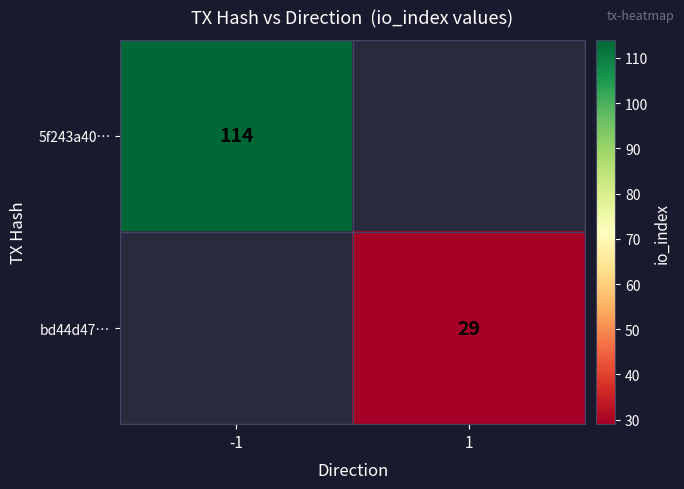

The bd44d47… series shows 29 at 1. True or false?

True